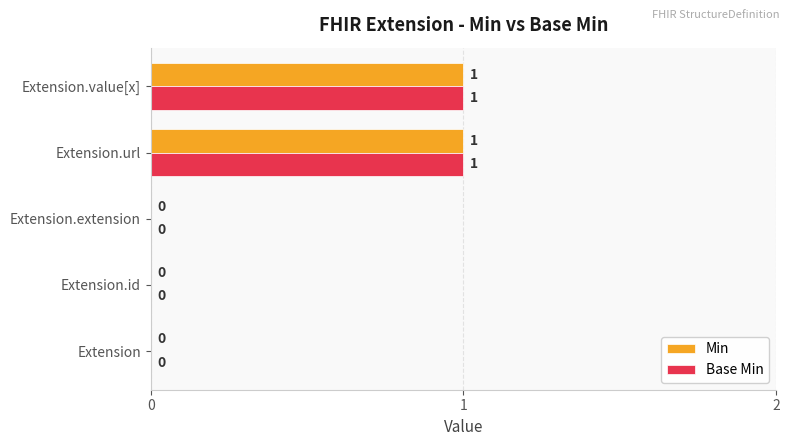

Is it true that Min equals 0 at Extension.url?

False